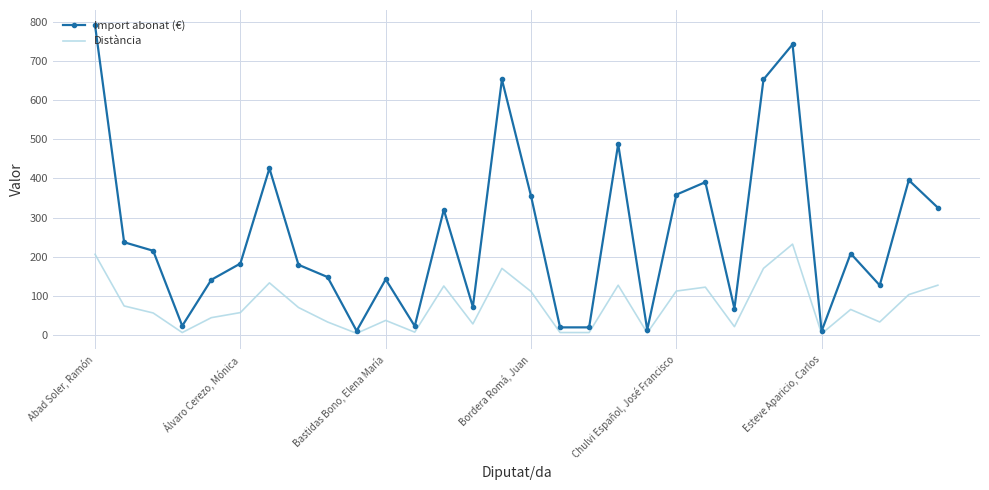

Which series has the largest total across all categories?

Import abonat (€)